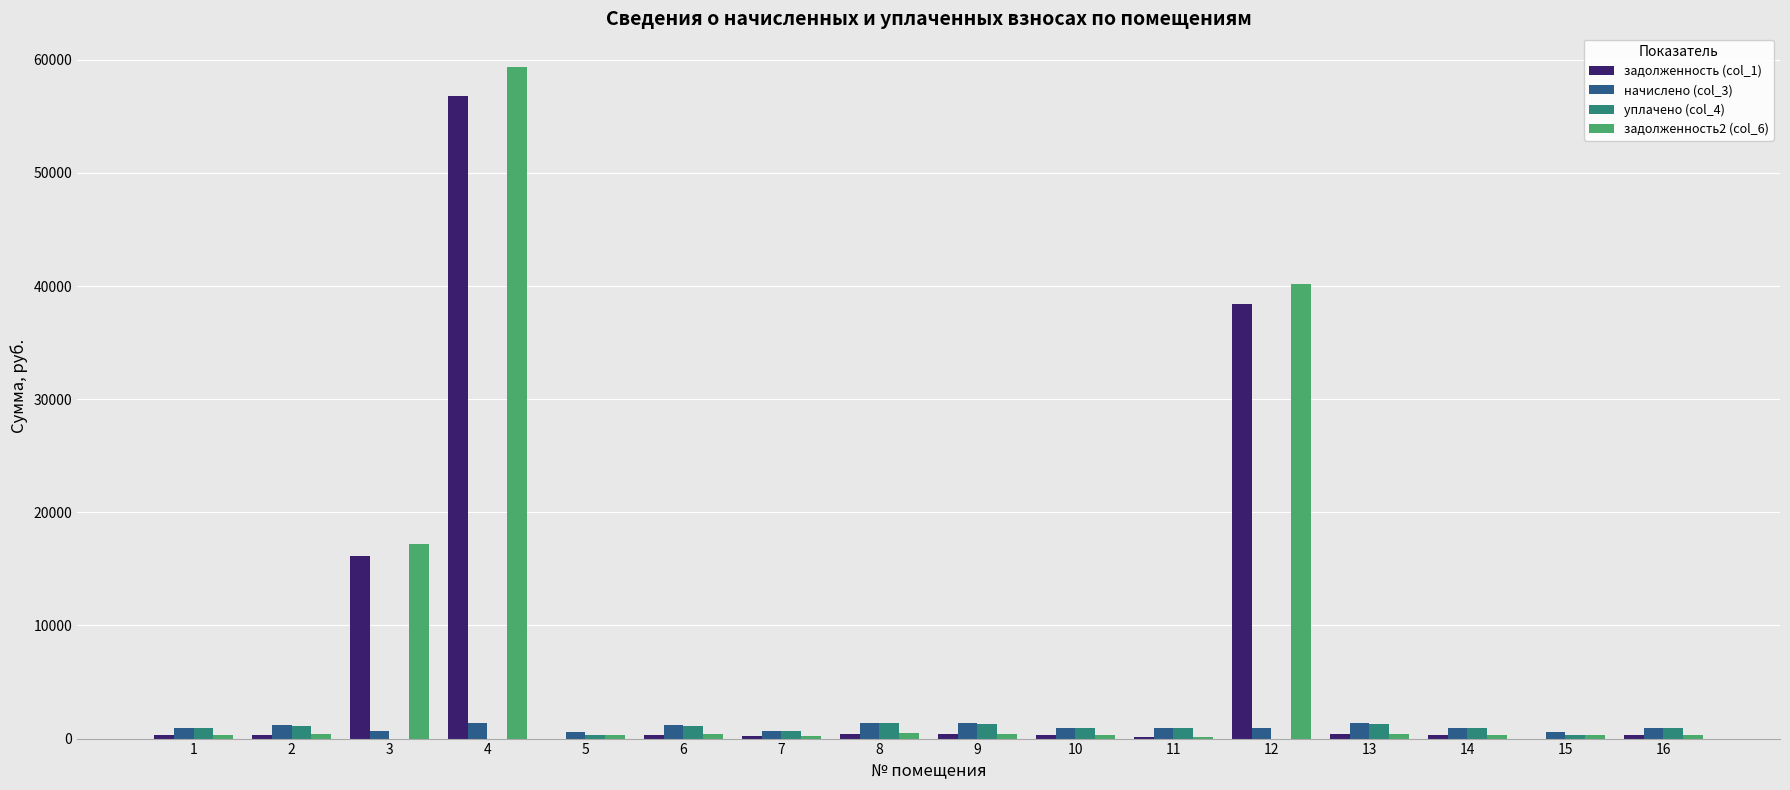

What are all the series names shown in the legend?

задолженность (col_1), начислено (col_3), уплачено (col_4), задолженность2 (col_6)